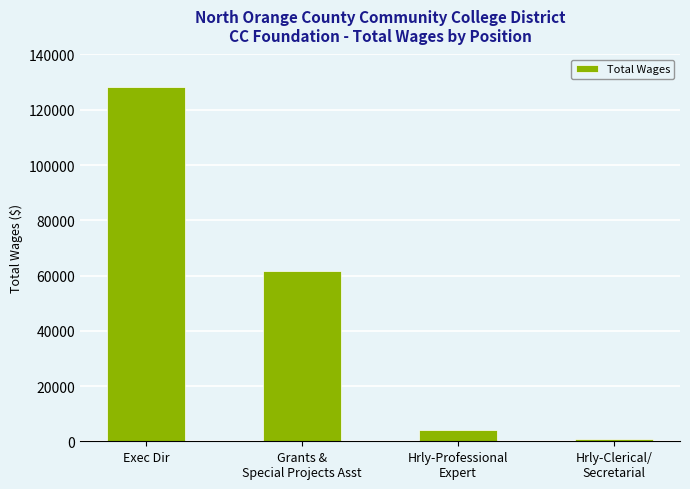

What is the sum of the values at Grants &
Special Projects Asst and Hrly-Clerical/
Secretarial?

62298